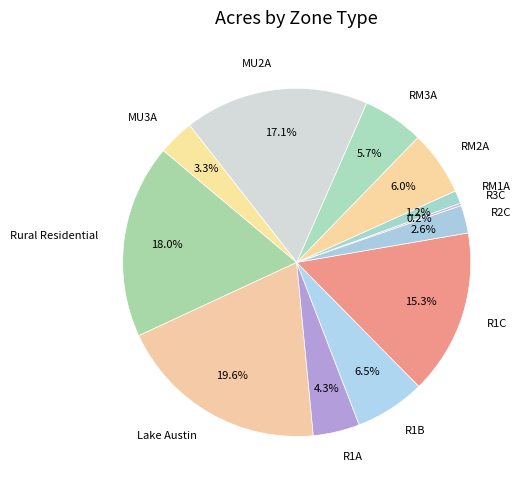

To the nearest percent, what portion does MU3A represent?

3%